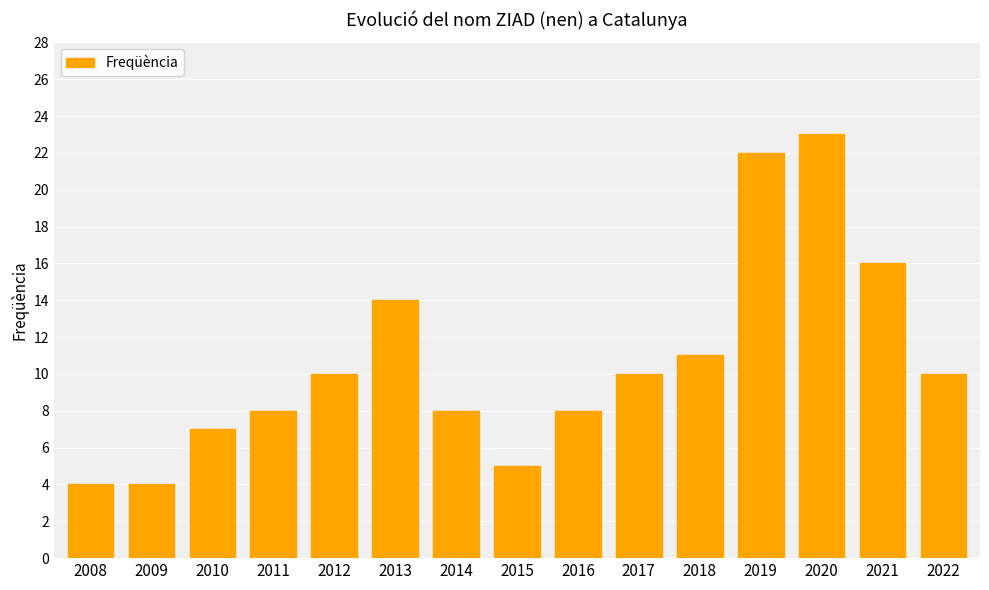

Does the chart contain any negative values?

No